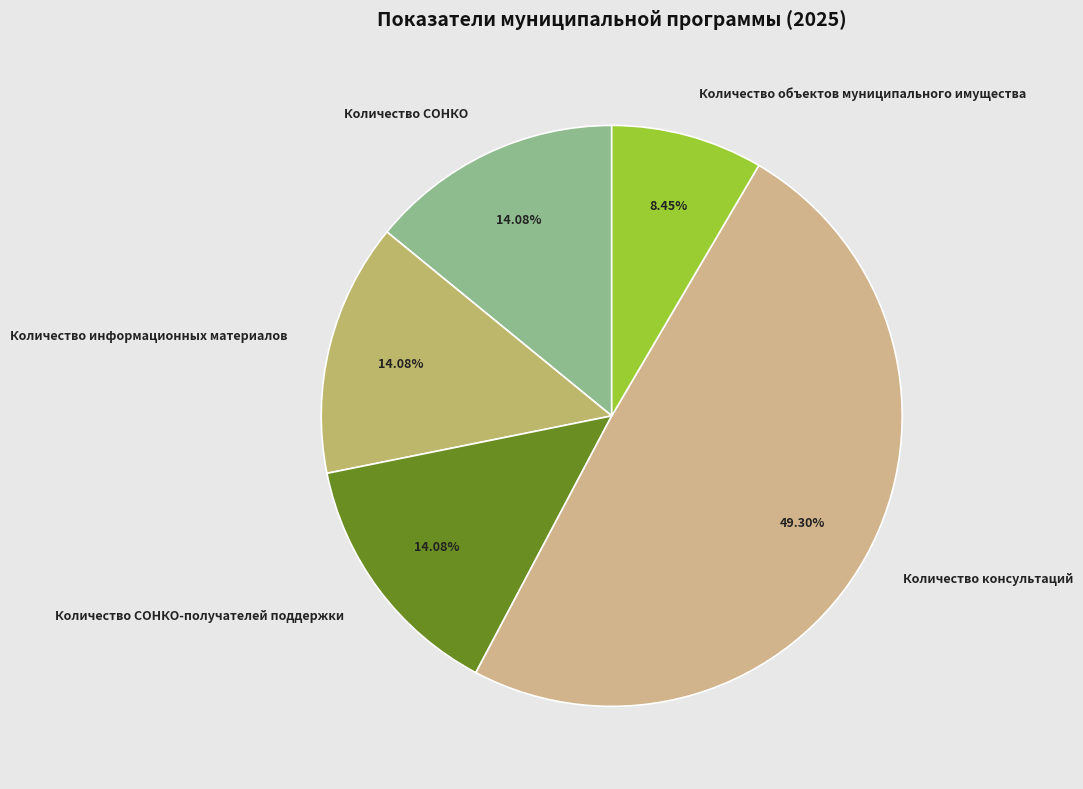

What is the smallest slice in the pie chart?

Количество объектов муниципального имущества